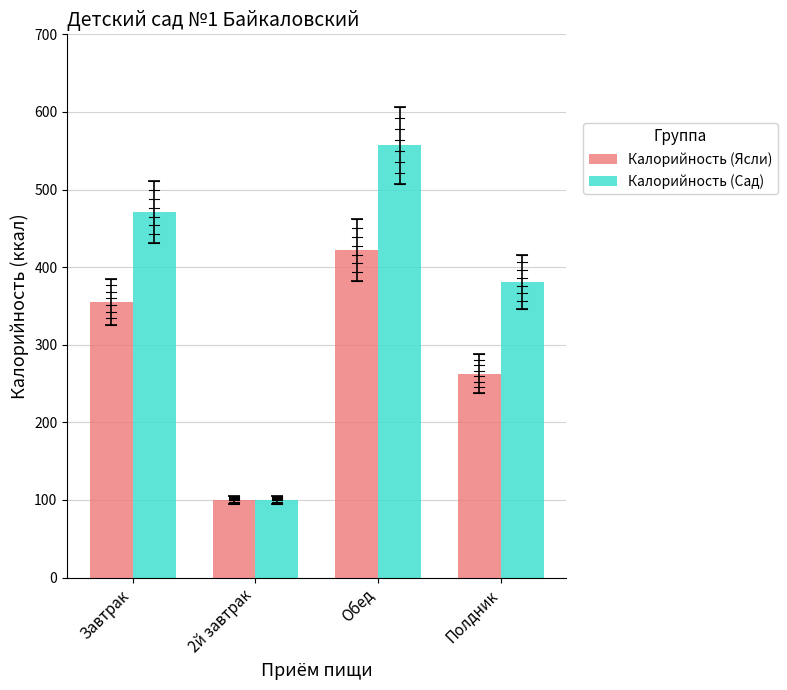

What is the sum of all Калорийность (Сад) values?

1509.0